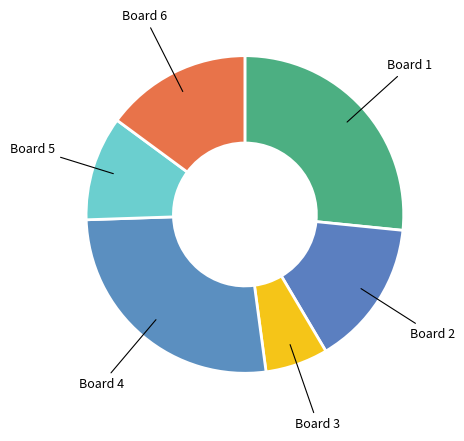

What is the ratio of the value at Board 4 to the value at Board 5?

2.5